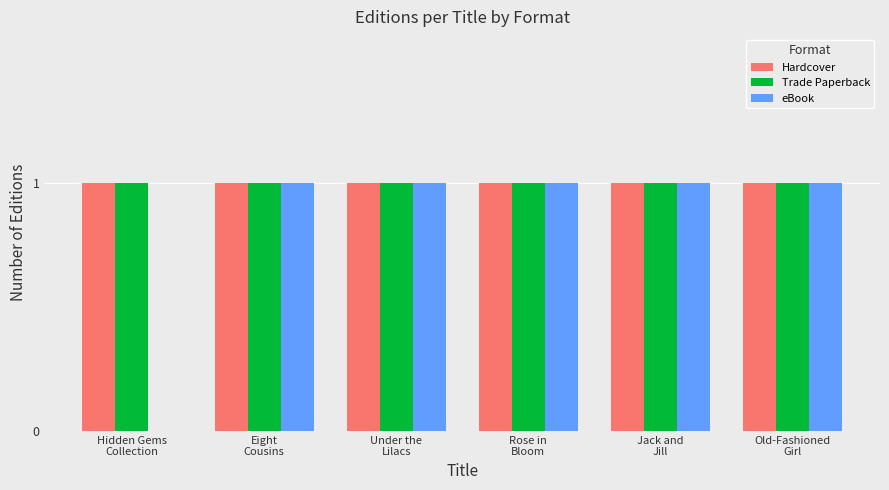

What is the sum of all eBook values?

5